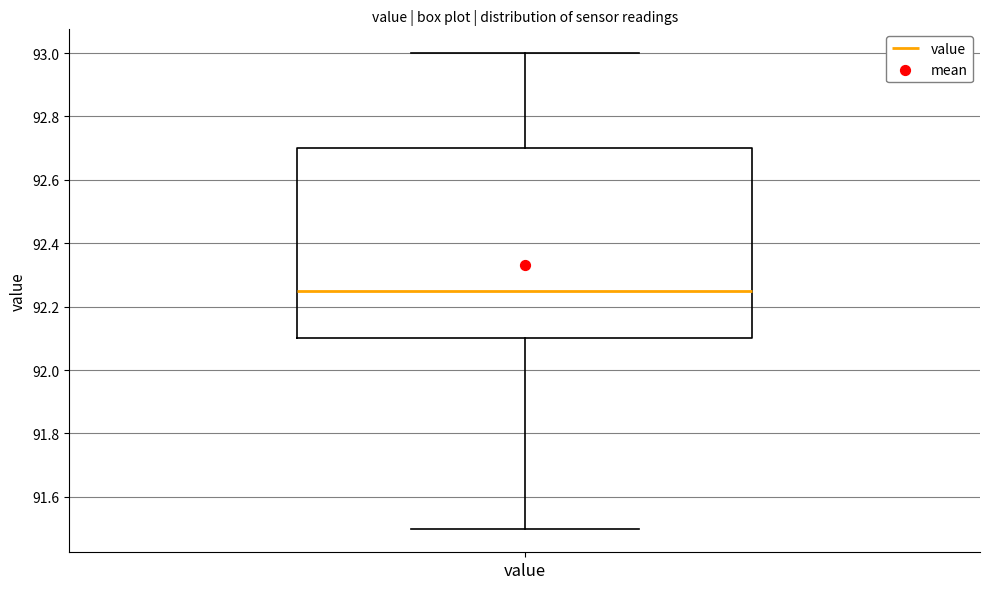

Where is the lower edge of the box for value on the y-axis? The values are not printed on the chart, so give them approximately, as read against the axis.

92.10